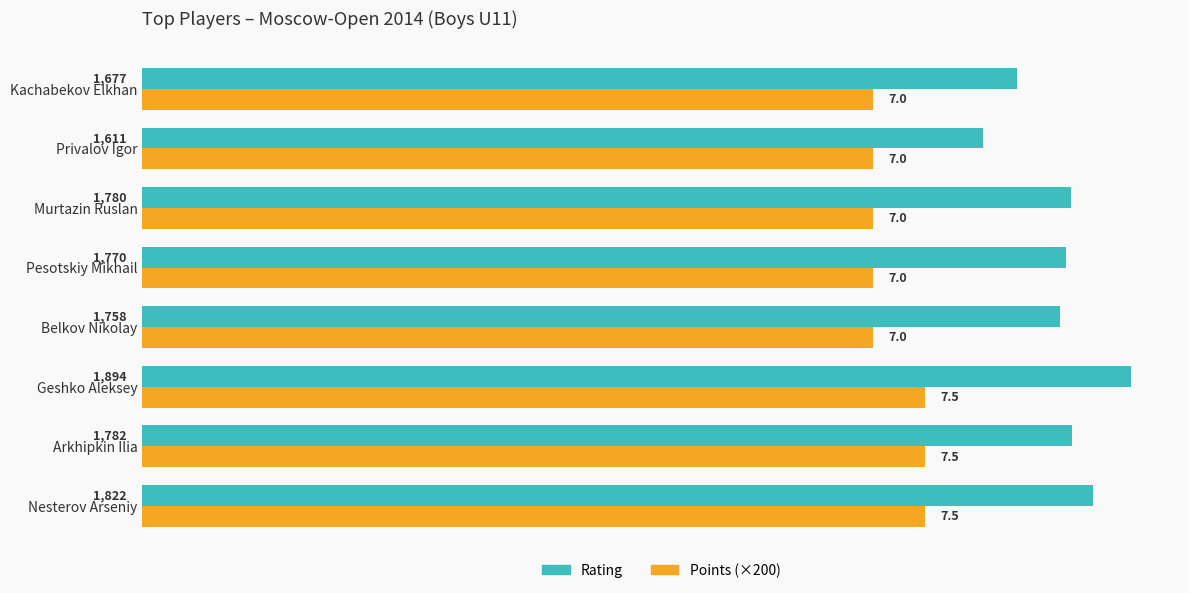

Is it true that Points (×200) equals 318 at Pesotskiy Mikhail?

False